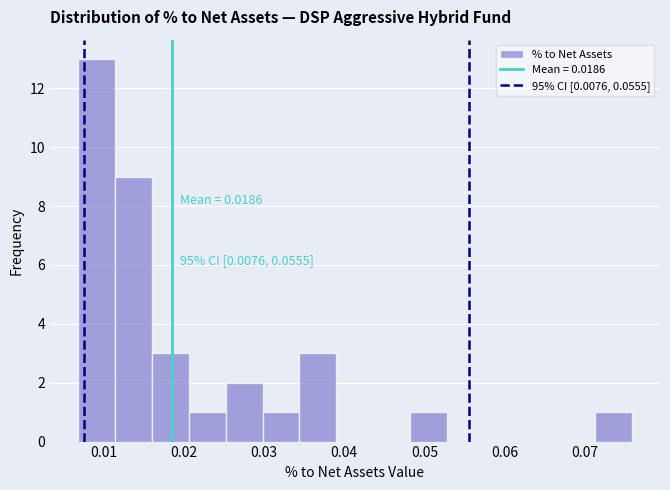

Which range on the x-axis has the tallest bar?

0.007 to 0.011